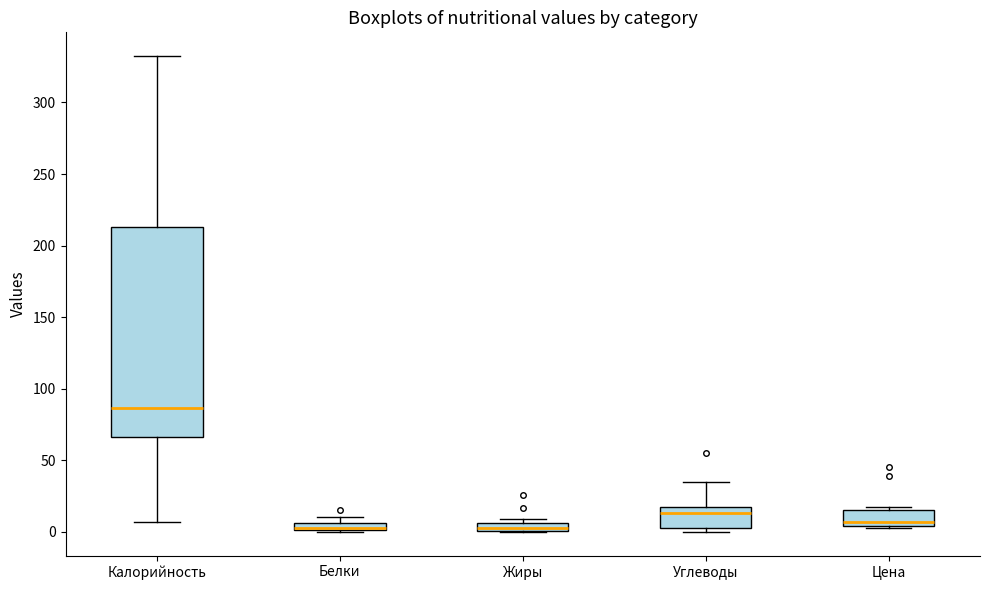

Where does the upper whisker of the box for Калорийность end on the y-axis? The values are not printed on the chart, so give them approximately, as read against the axis.

330